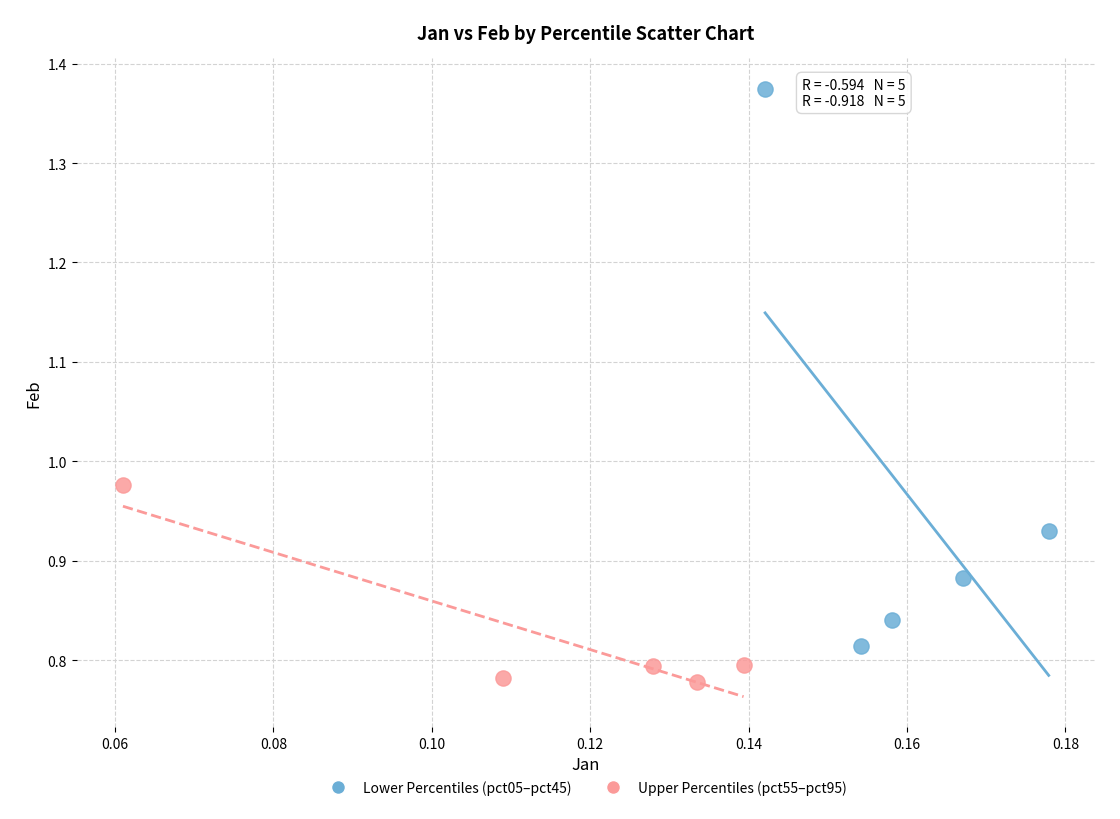

Which series reaches the maximum Y coordinate?

Lower Percentiles (pct05–pct45)